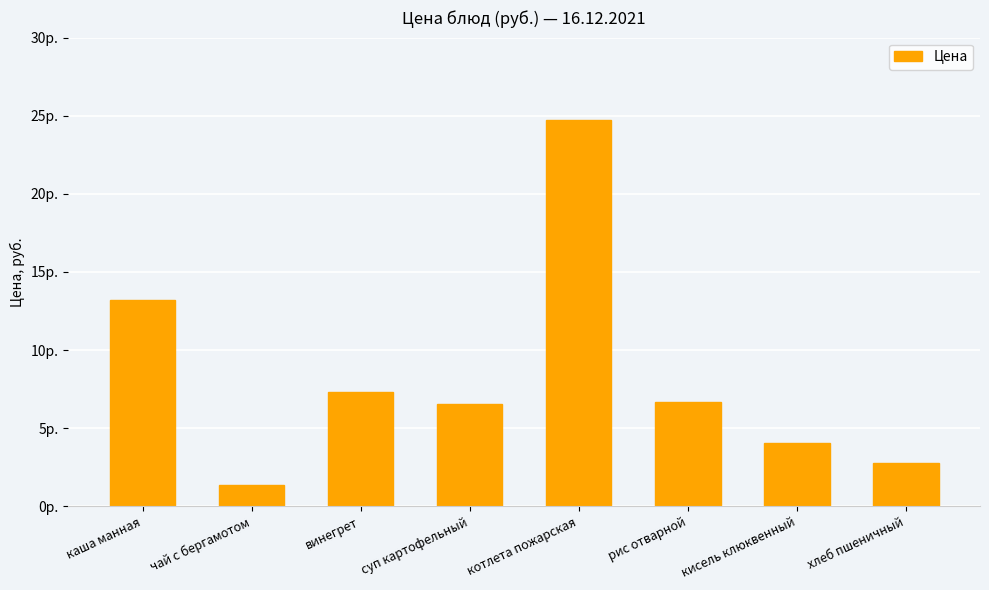

Are the bars horizontal?

No